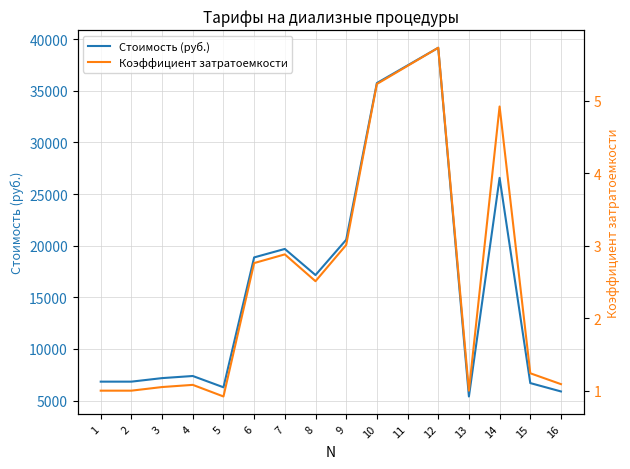

At how many categories does at least one series exceed 4599?

16